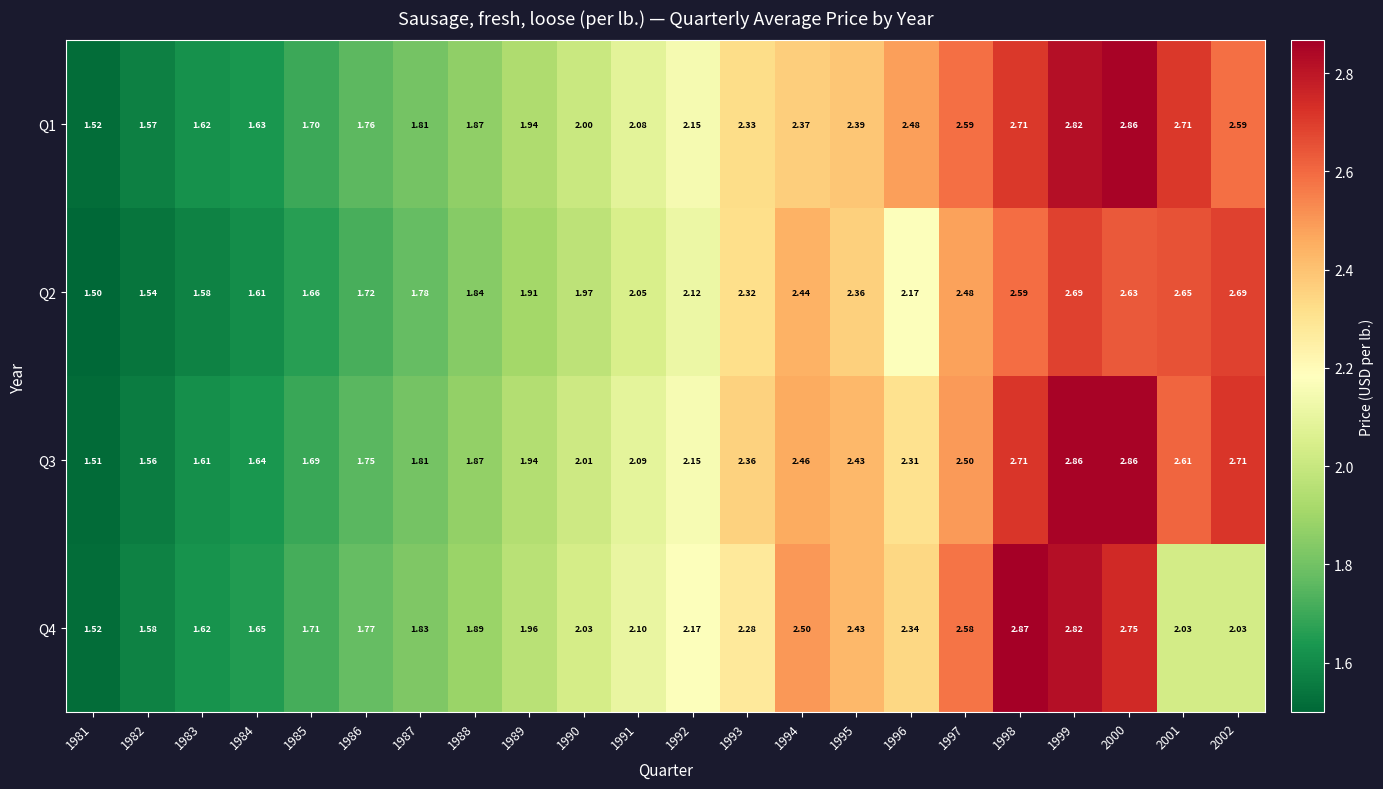

Is the value of Q1 at 1988 greater than the value of Q3 at 1984?

Yes